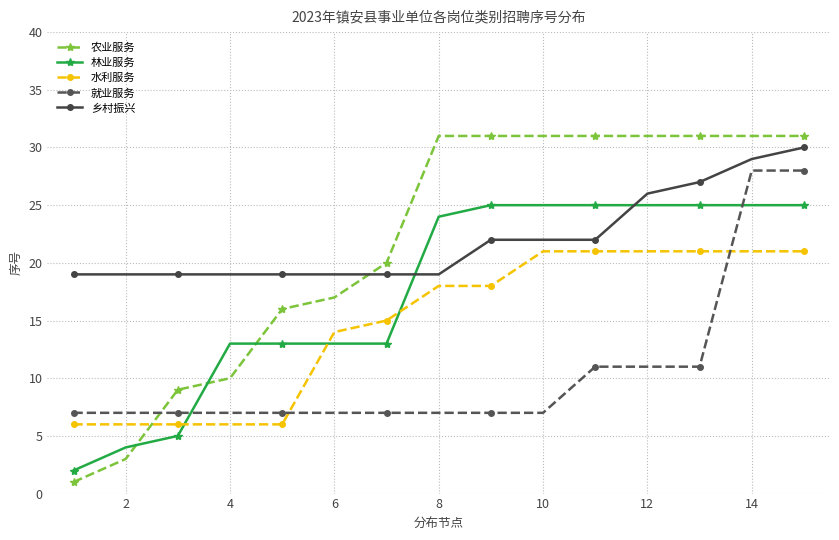

How many intersections are there between 林业服务 and 水利服务?

3